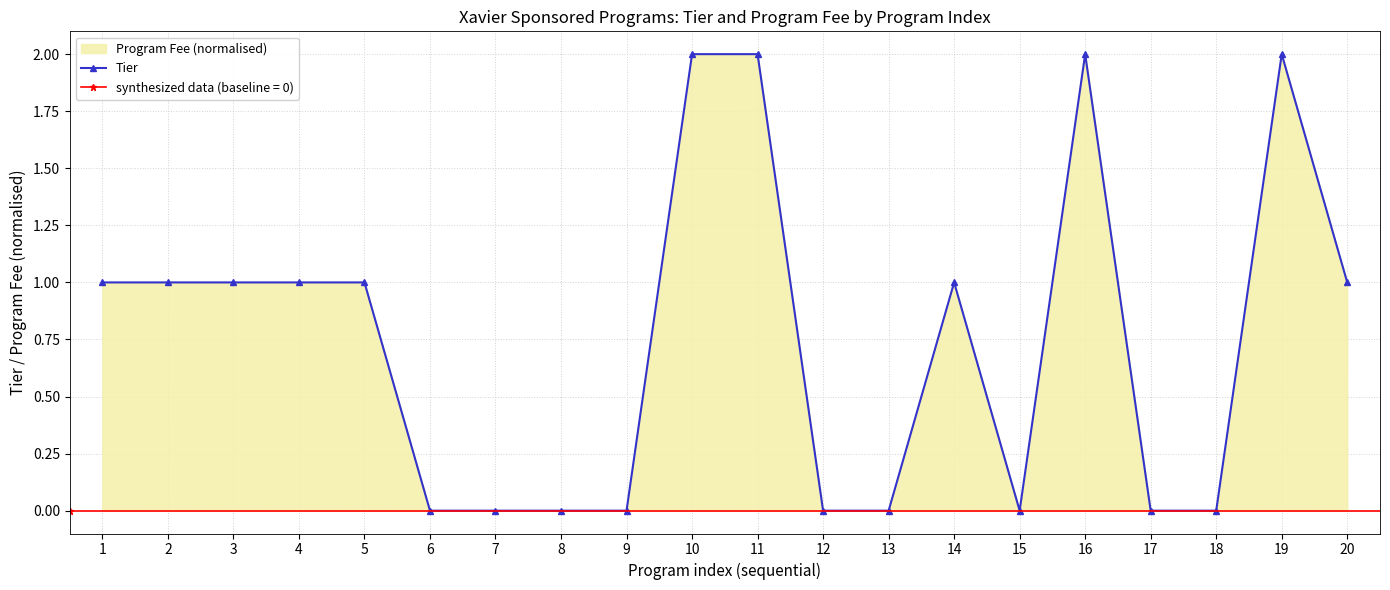

What is the difference between the maximum and minimum values?

2